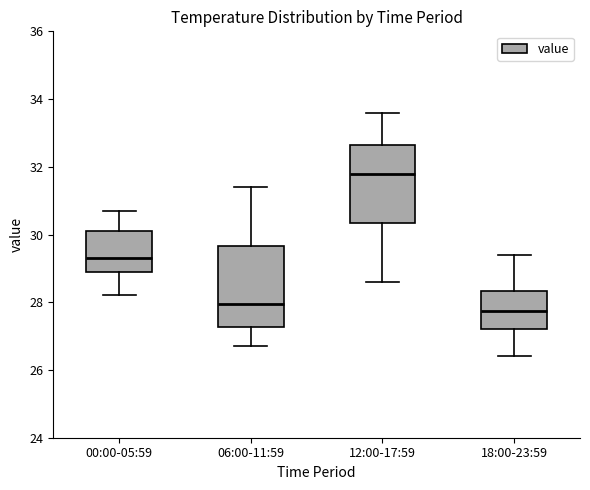

Reading left to right, transcribe this box plot: for each box, give where its median line is, the range the box spans, and where its two whiskers end, as read against the y-axis. The values are not printed on the chart, so give them approximately, as read against the axis.

00:00-05:59: median 29.4, box 29.0 to 30.2, whiskers 28.2 to 30.8
06:00-11:59: median 28.0, box 27.2 to 29.6, whiskers 26.8 to 31.4
12:00-17:59: median 31.8, box 30.4 to 32.6, whiskers 28.6 to 33.6
18:00-23:59: median 27.8, box 27.2 to 28.4, whiskers 26.4 to 29.4